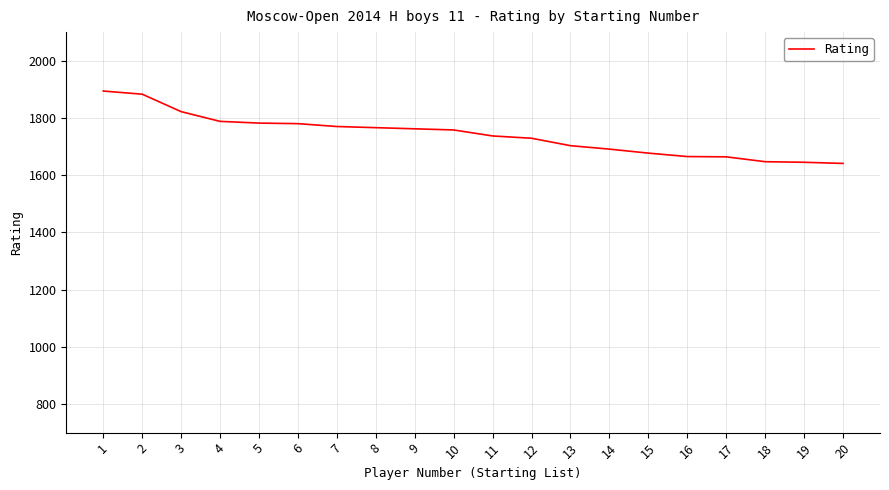

Is it true that the value at 14 is 1691?

True